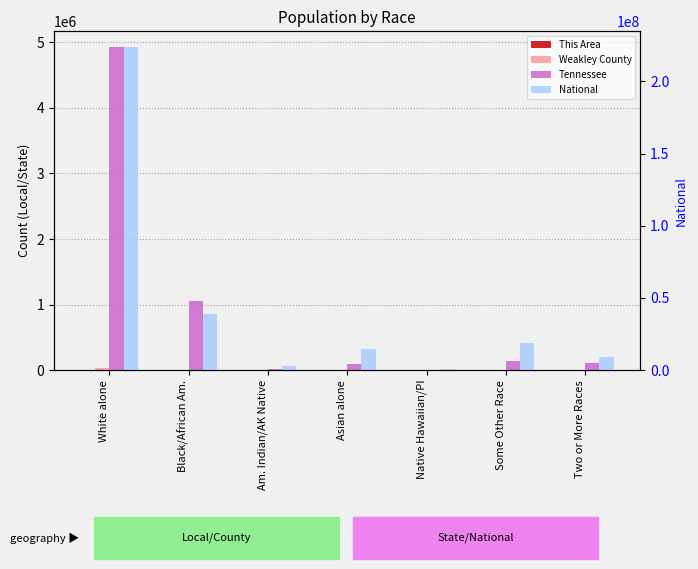

At which label is Tennessee closest to 2462795?

Black/African Am.